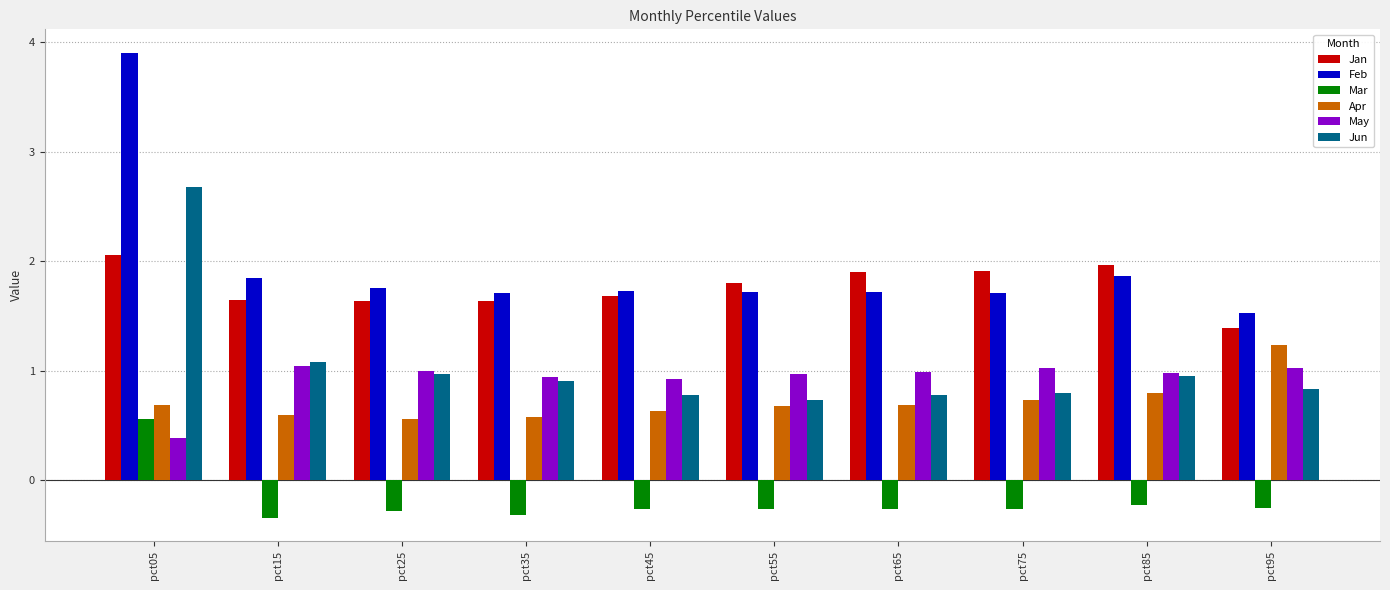

The value of Jan at pct65 is 1.9. True or false?

True